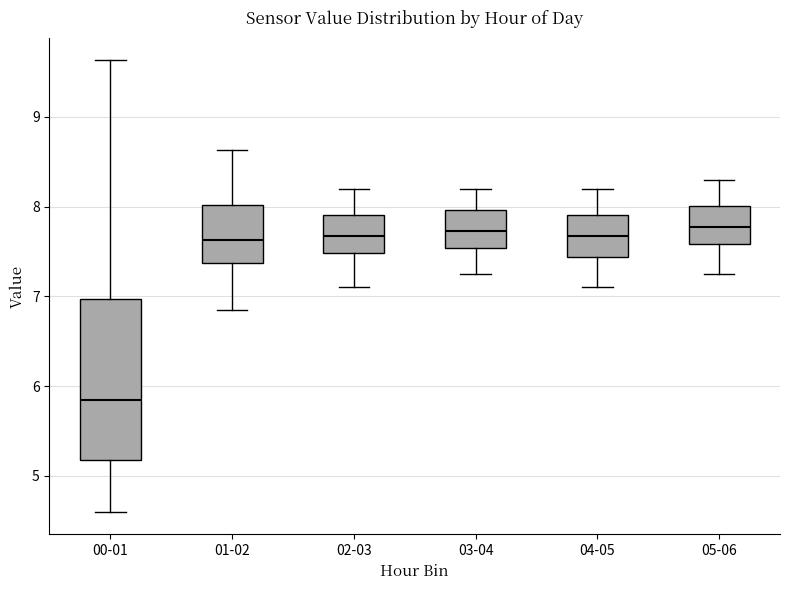

Which box's median line is the lowest?

00-01